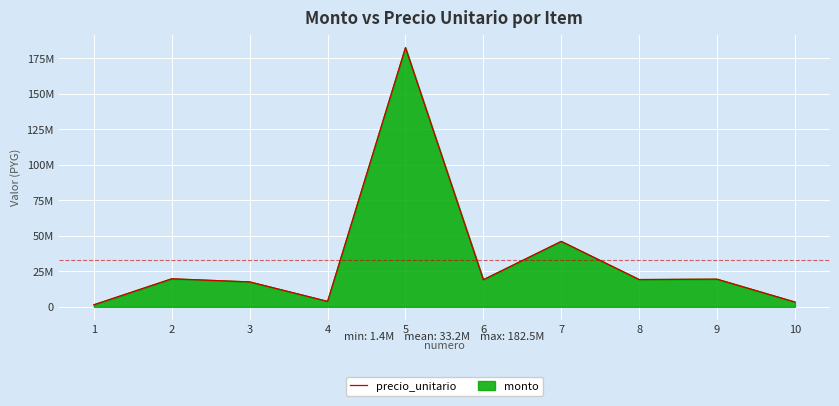

How many data points are less than 19214910?

5